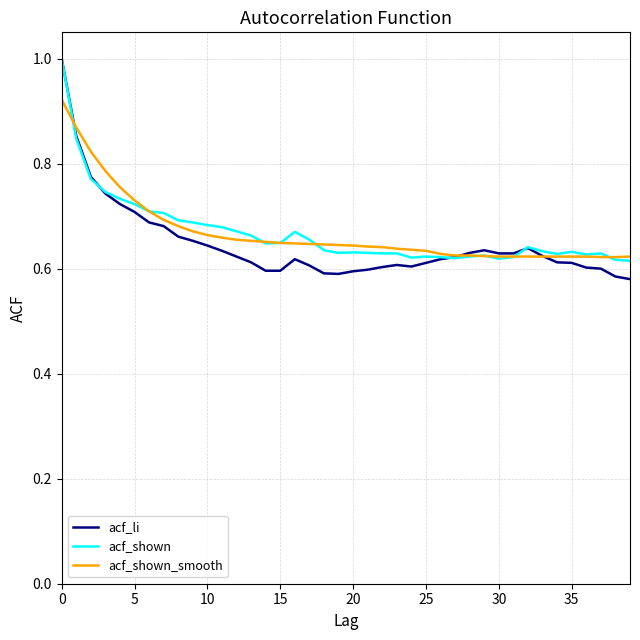

Does the chart display data point markers on the line(s)?

No